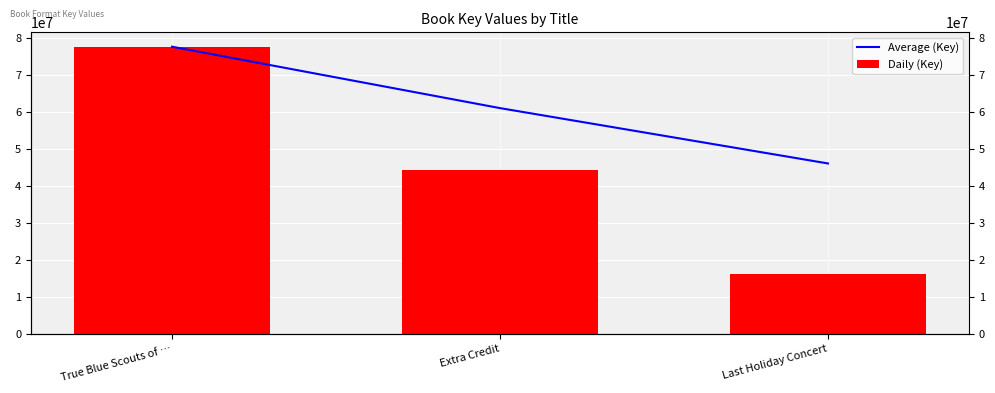

What value does the Average (Key) series have at Last Holiday Concert?

46133237.0